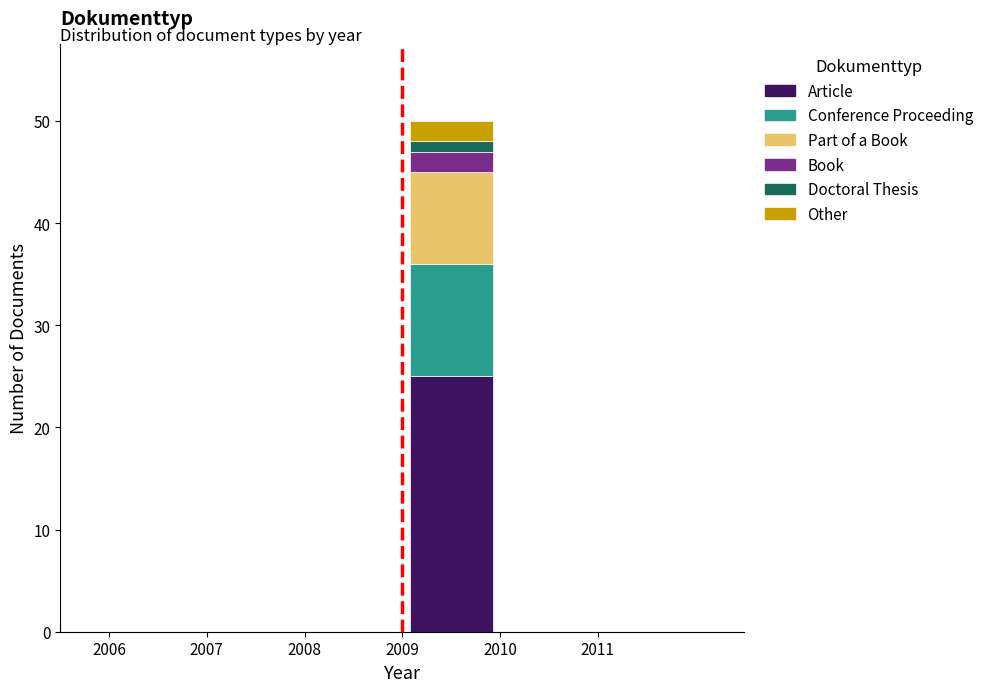

Reading left to right, list every stacked bar in this chart as the range it spans on the x-axis followed by its total height. The values are not printed on the chart, so give them approximately, as read against the axis.

2006 to 2007: 0
2007 to 2008: 0
2008 to 2009: 0
2009 to 2010: 50
2010 to 2011: 0
2011 to 2012: 0